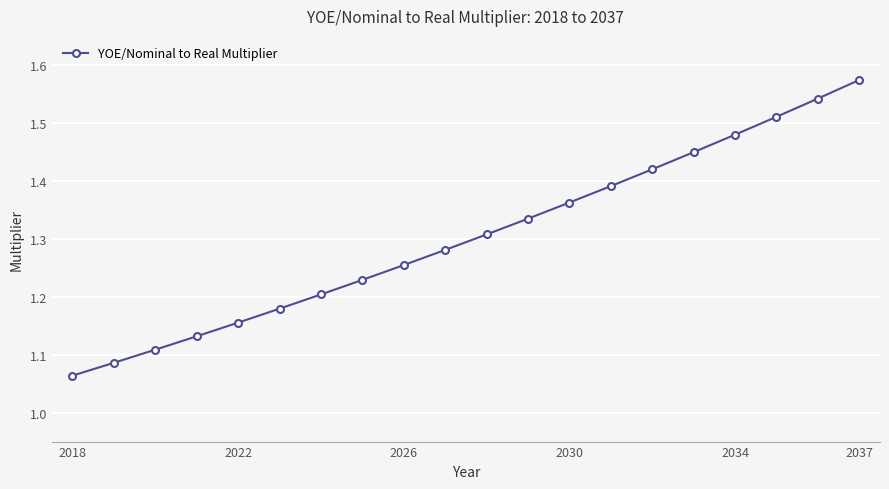

What is the sum of all values?

26.1